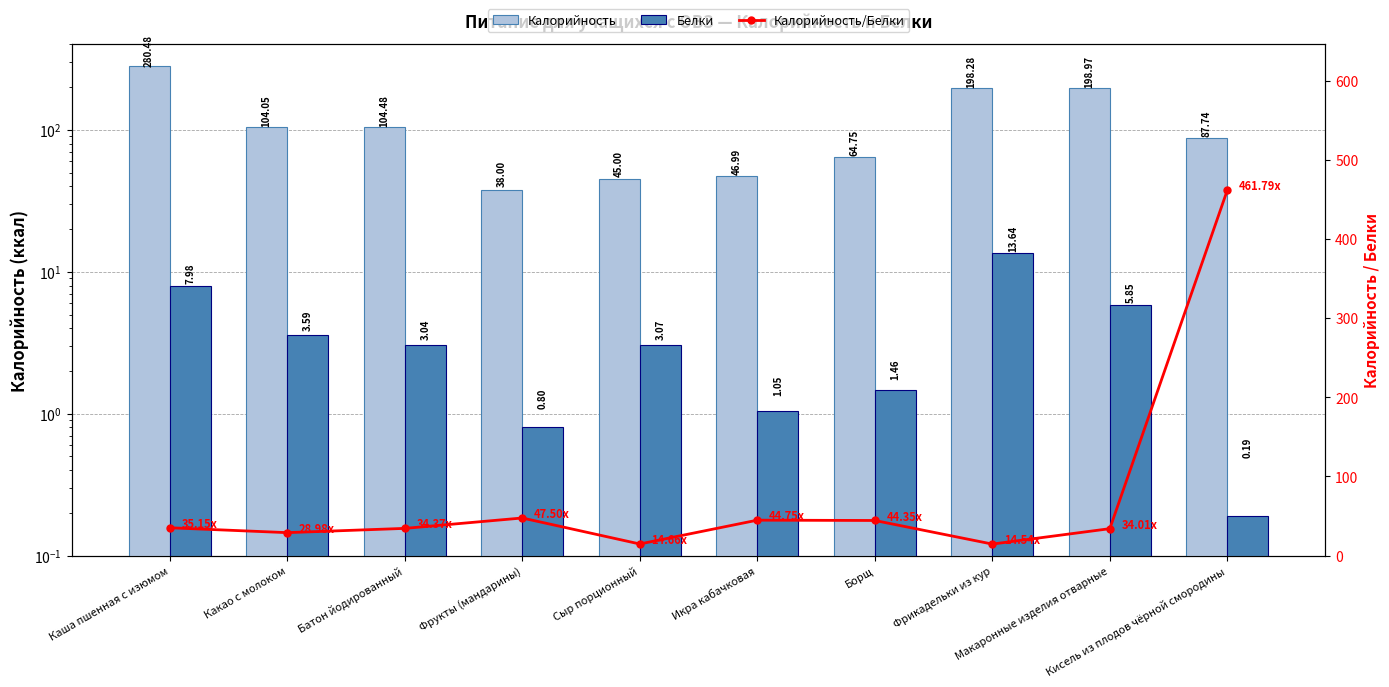

Which series has the widest spread of values?

Калорийность/Белки